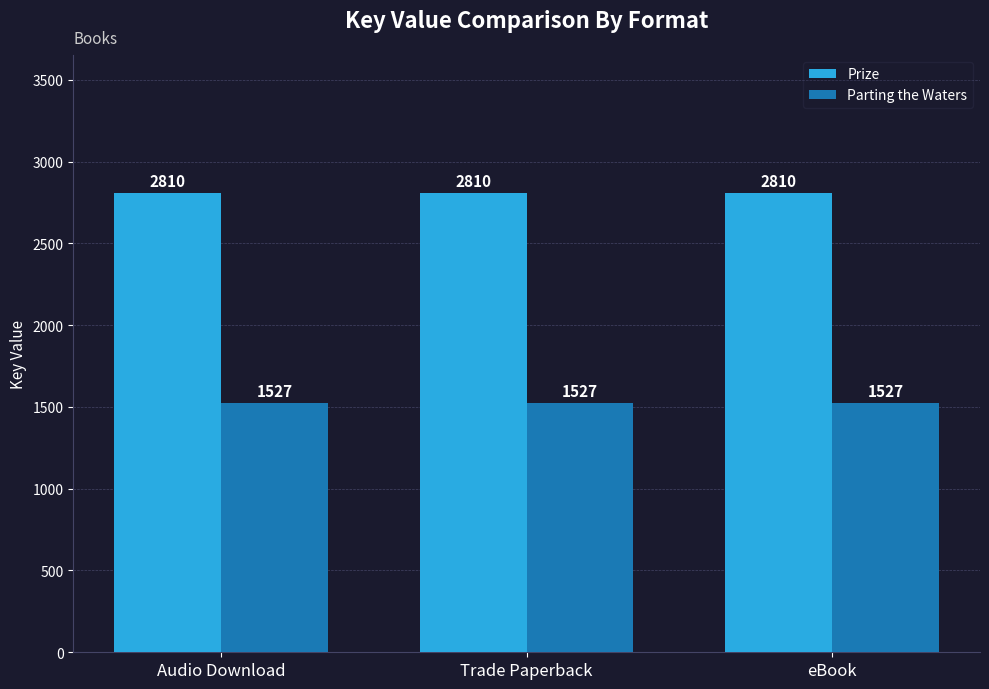

What is the value of the Prize bar at the 3rd from the left?

2810